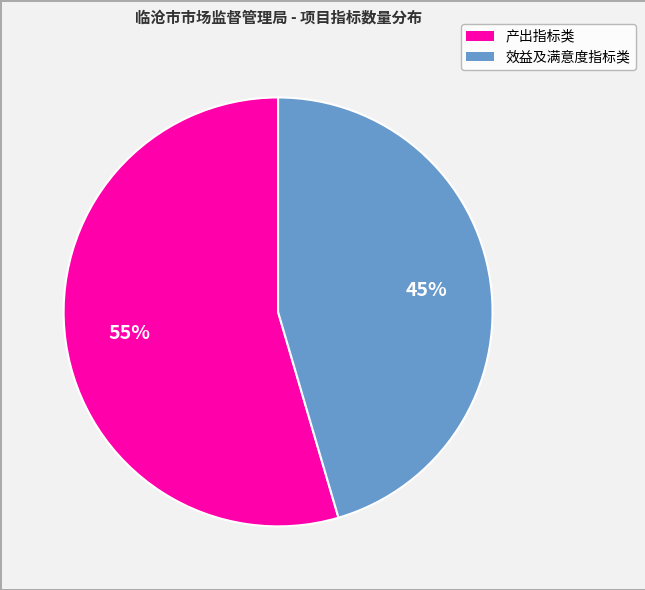

Is there any slice that represents more than half of the pie?

Yes